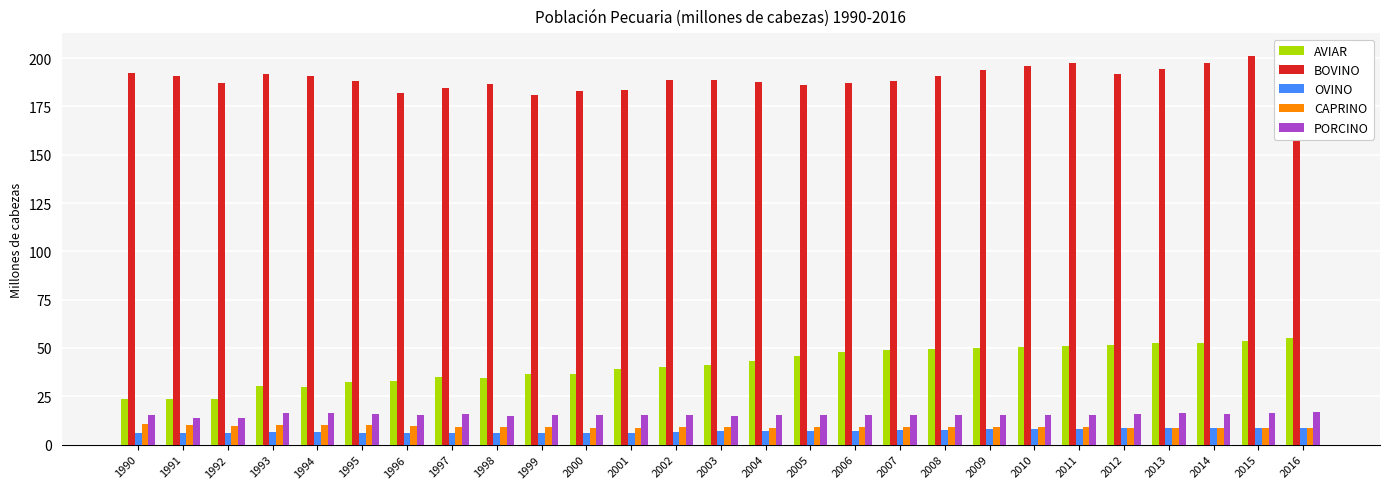

What is the difference between the highest and lowest values at 2010?

187.7